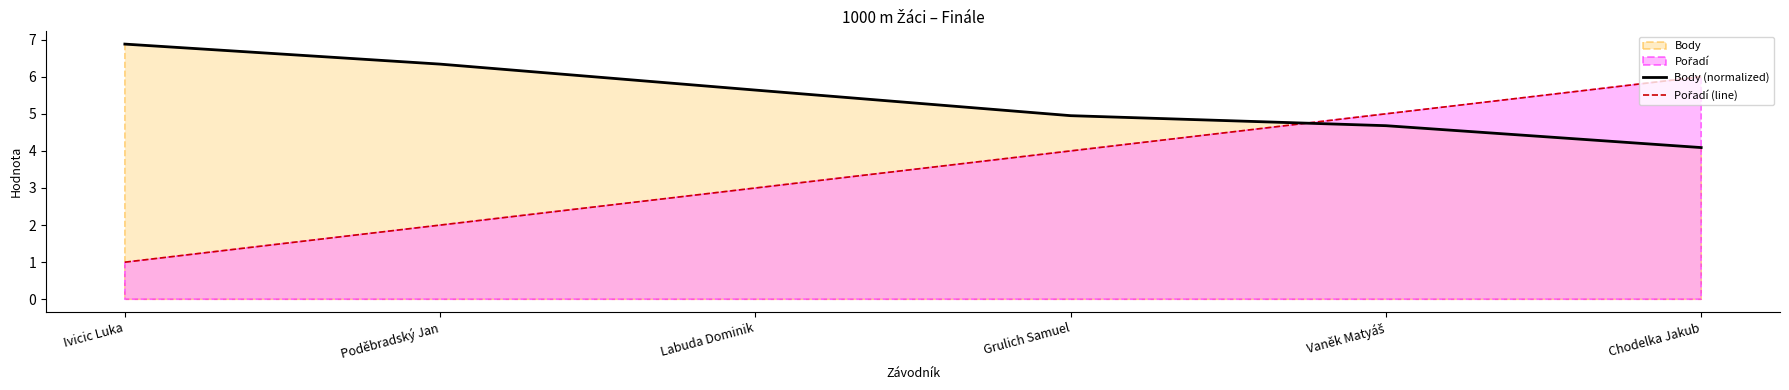

Rank the series at Chodelka Jakub from highest to lowest value.

Pořadí (line), Body (normalized)